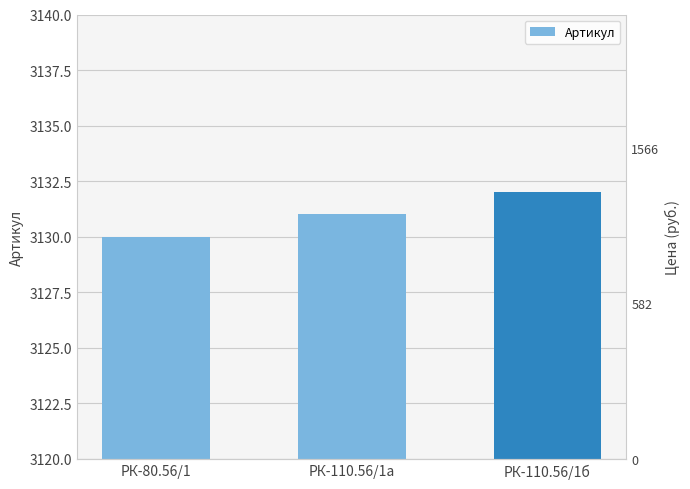

Approximately how many times larger is the value at РК-80.56/1 compared to РК-110.56/1а?

1.0